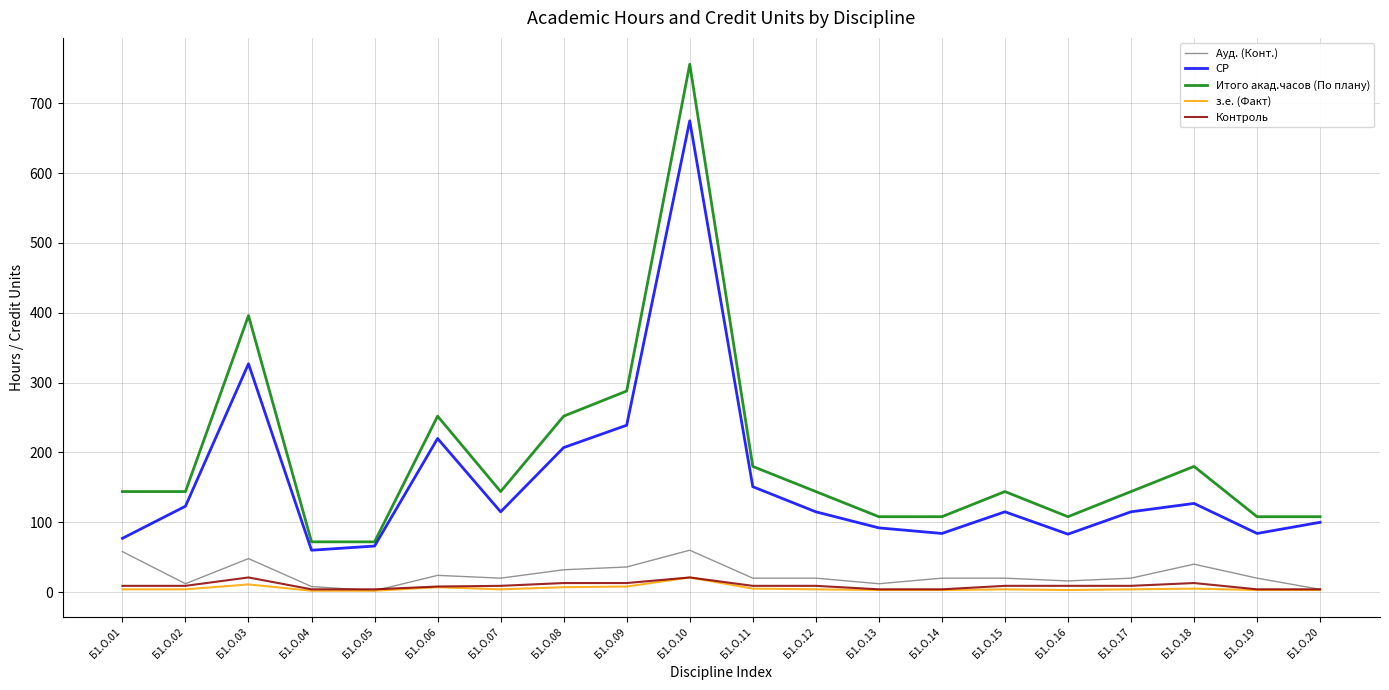

What is the maximum value shown in the chart?

756